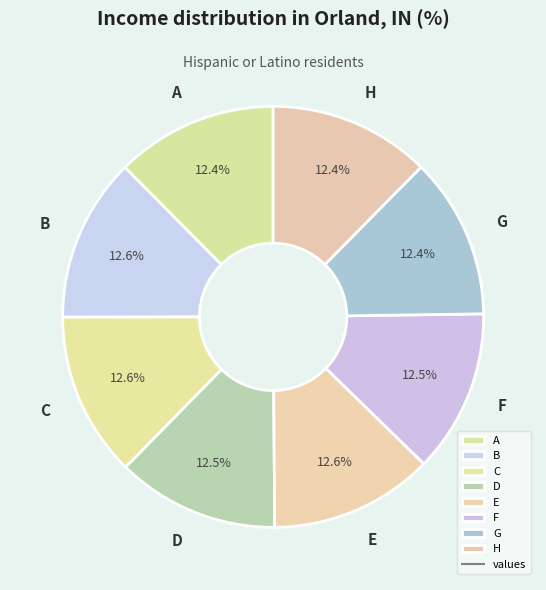

Is the sum of C and F greater than half?

No